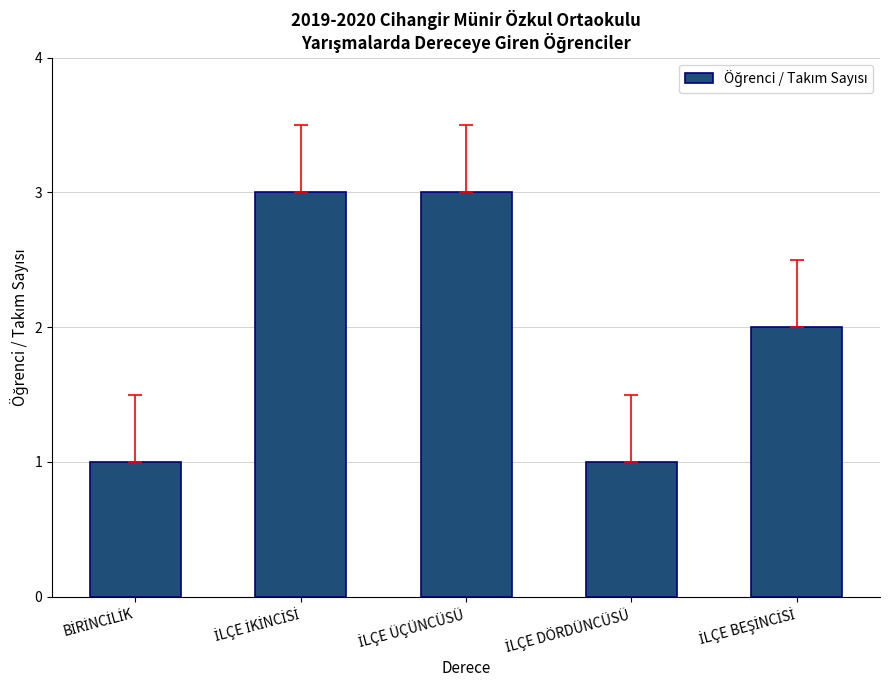

What is the value of the 1st bar from the left?

1